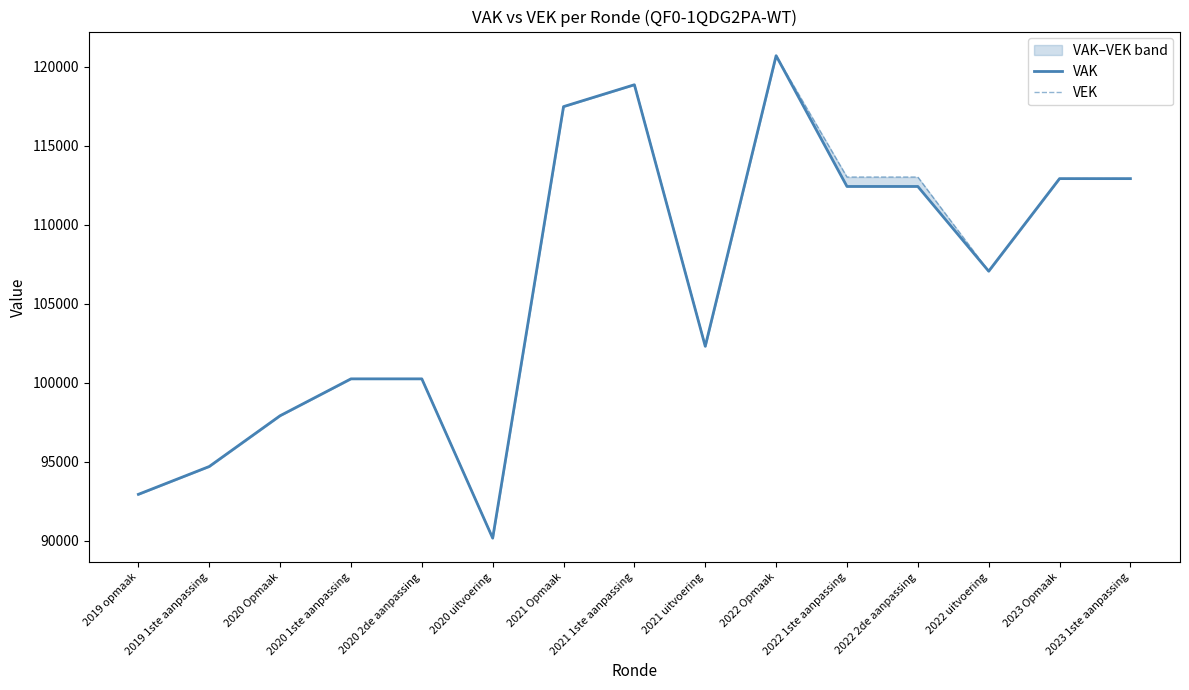

Reading left to right, list all the values displayed in this chart.

VAK: 2019 opmaak=92938	2019 1ste aanpassing=94698	2020 Opmaak=97910	2020 1ste aanpassing=100243	2020 2de aanpassing=100243	2020 uitvoering=90168	2021 Opmaak=117463	2021 1ste aanpassing=118846	2021 uitvoering=102303	2022 Opmaak=120685	2022 1ste aanpassing=112412	2022 2de aanpassing=112412	2022 uitvoering=107053	2023 Opmaak=112908	2023 1ste aanpassing=112908
VEK: 2019 opmaak=92938	2019 1ste aanpassing=94698	2020 Opmaak=97910	2020 1ste aanpassing=100243	2020 2de aanpassing=100243	2020 uitvoering=90168	2021 Opmaak=117463	2021 1ste aanpassing=118846	2021 uitvoering=102302	2022 Opmaak=120685	2022 1ste aanpassing=113008	2022 2de aanpassing=113008	2022 uitvoering=107048	2023 Opmaak=112908	2023 1ste aanpassing=112908